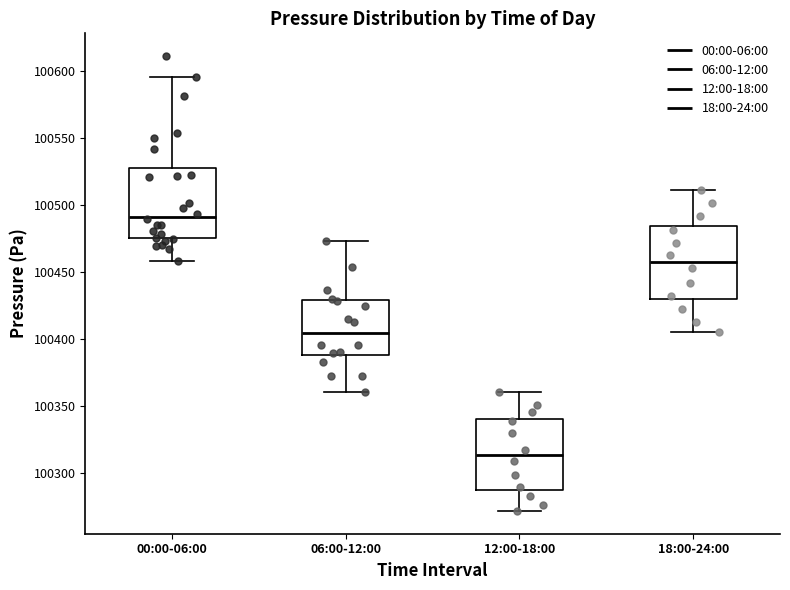

Where does the upper whisker of the box for 12:00-18:00 end on the y-axis? The values are not printed on the chart, so give them approximately, as read against the axis.

100360